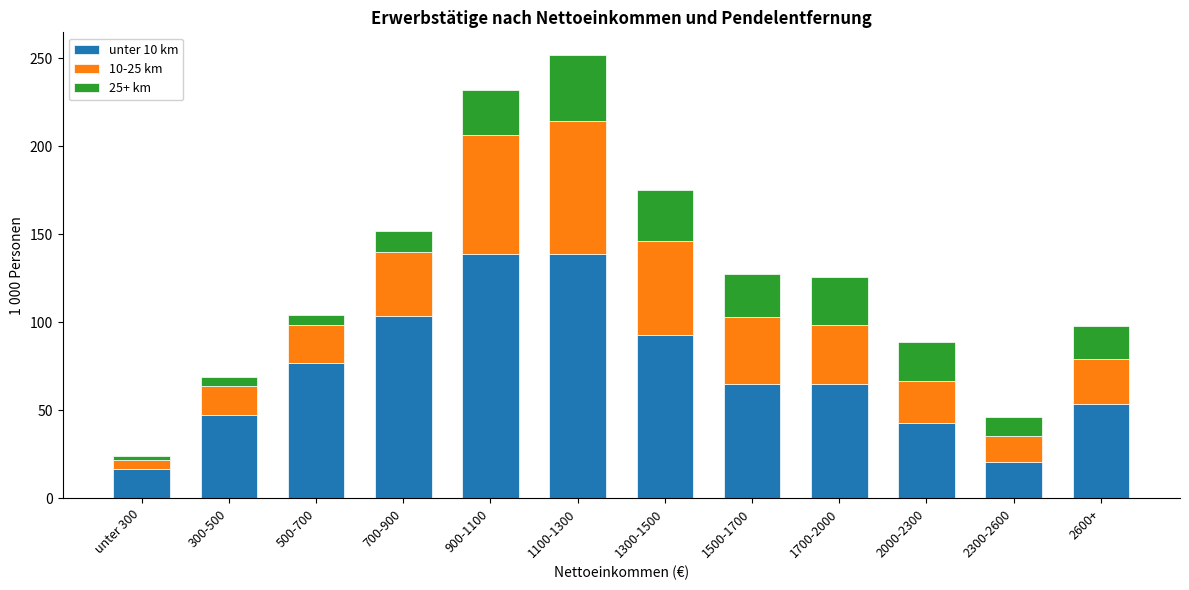

The unter 10 km series shows 53.5 at 2600+. True or false?

True